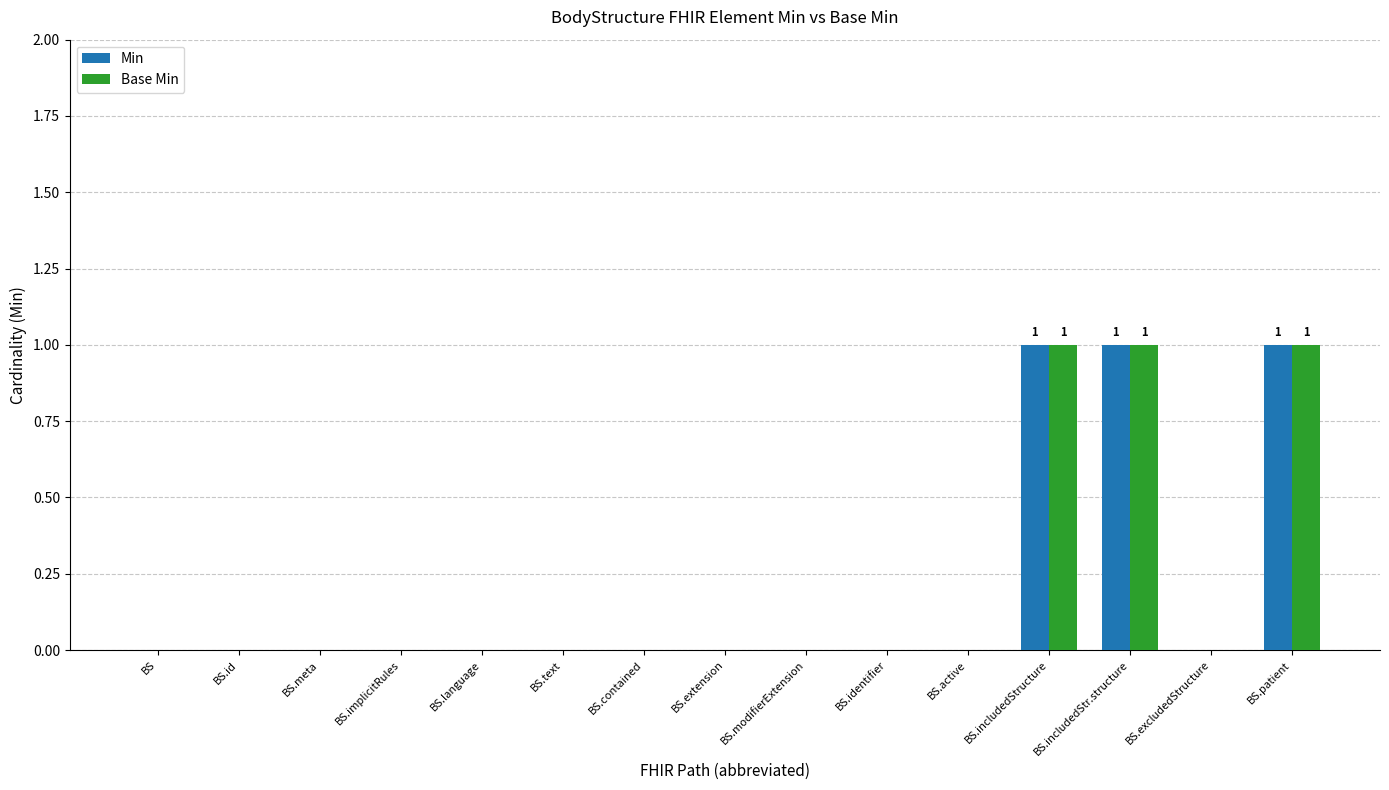

What are all the series names shown in the legend?

Min, Base Min